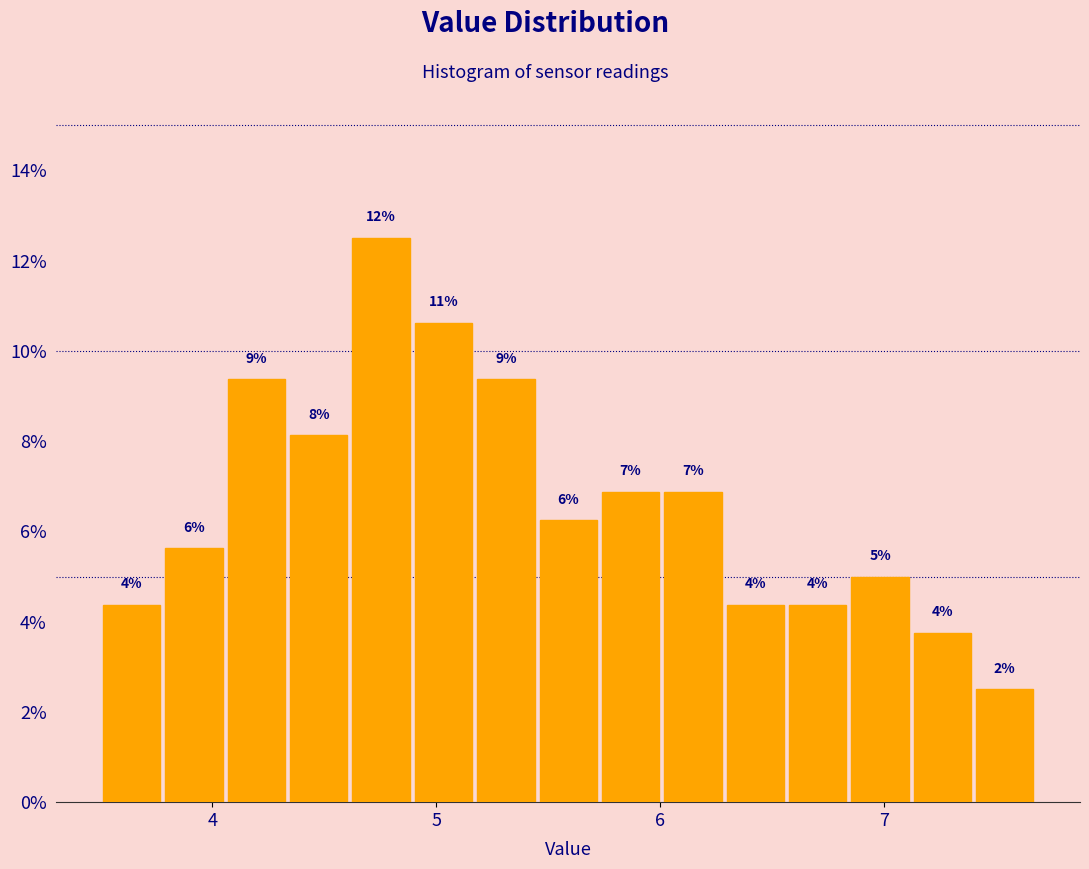

Around what value on the x-axis is the tallest bar? Give the approximate position of its centre, as read against the axis.

4.8